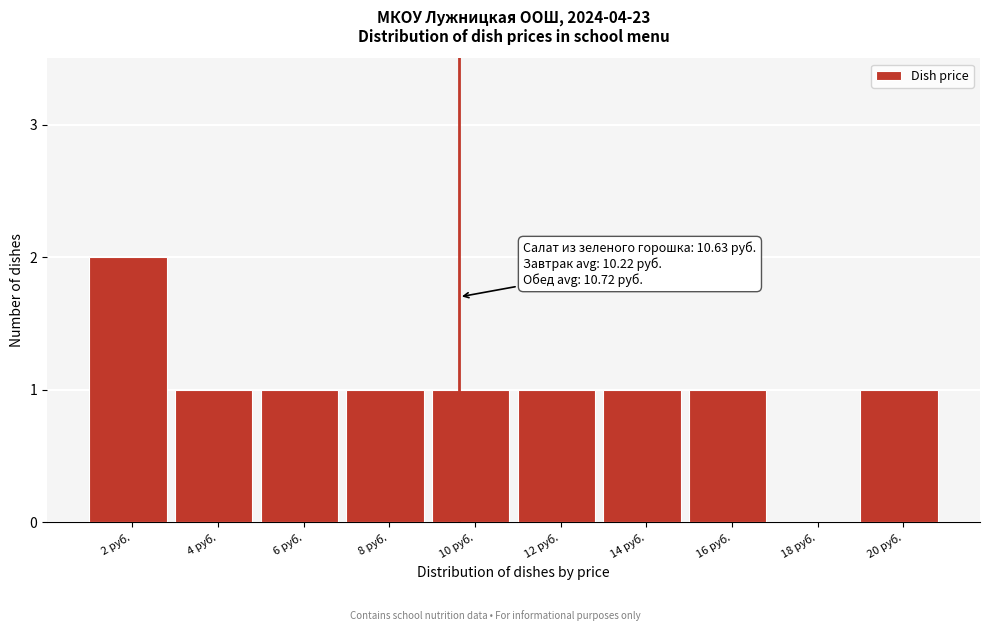

Reading right to left, transcribe all the data shown in this chart.

20 руб.=1	18 руб.=0	16 руб.=1	14 руб.=1	12 руб.=1	10 руб.=1	8 руб.=1	6 руб.=1	4 руб.=1	2 руб.=2